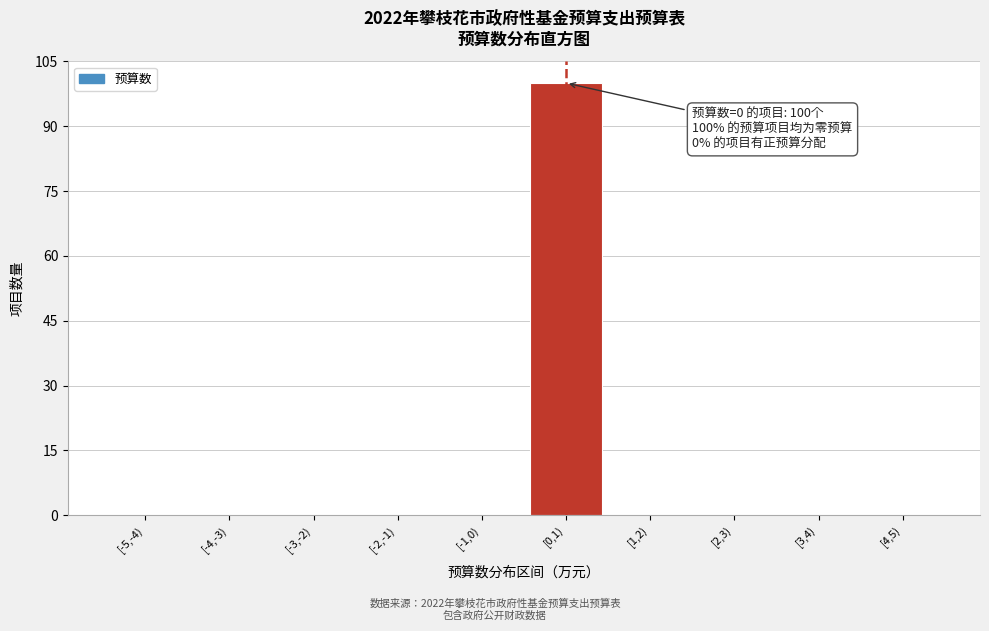

Reading right to left, list all the values displayed in this chart.

[4,5)=0	[3,4)=0	[2,3)=0	[1,2)=0	[0,1)=100	[-1,0)=0	[-2,-1)=0	[-3,-2)=0	[-4,-3)=0	[-5,-4)=0